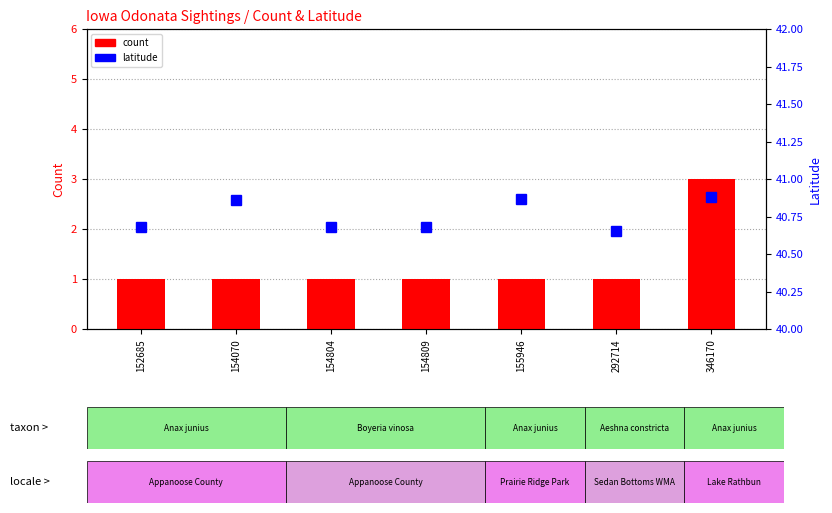

What value does the latitude series have at 152685?

40.7